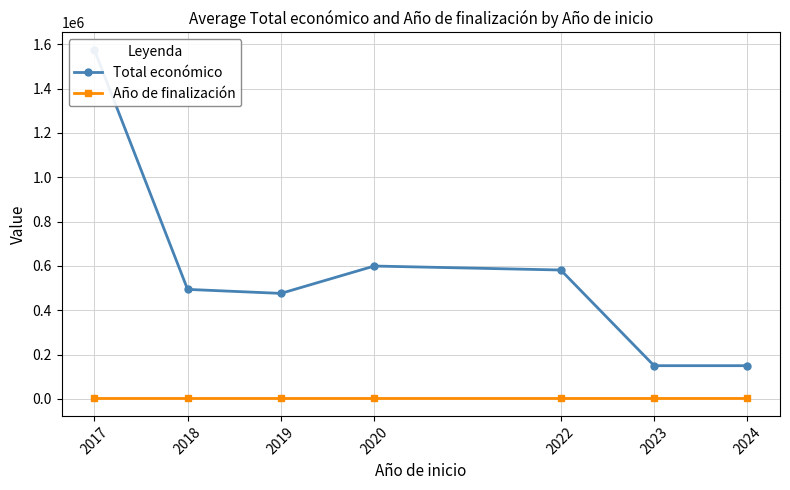

True or false: Año de finalización has more than 2 interior local peaks.

False